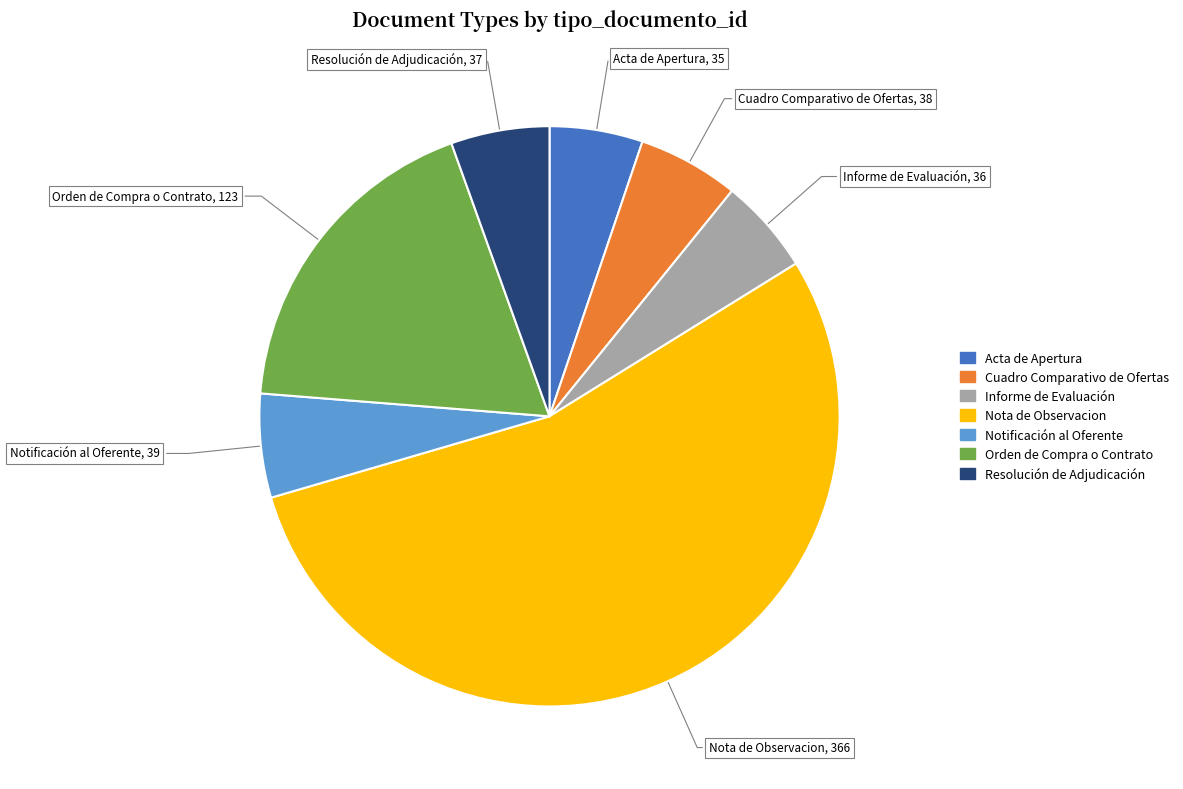

Which category has the biggest portion of the pie?

Nota de Observacion